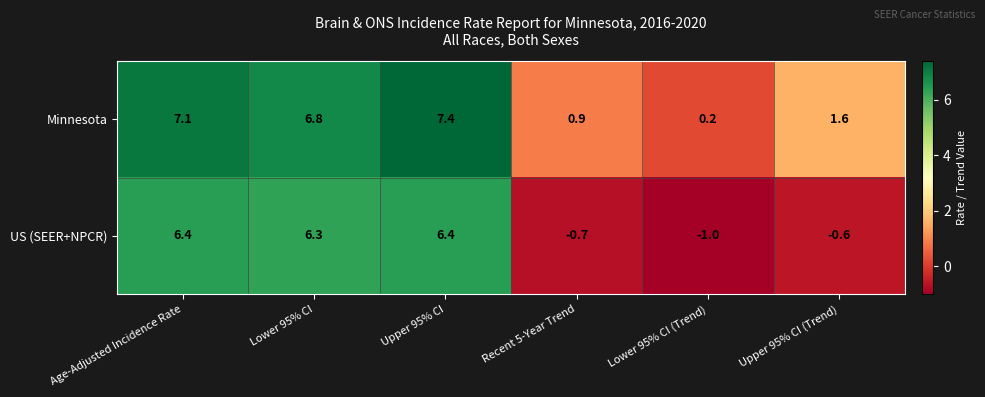

At how many categories does at least one series exceed 0?

6